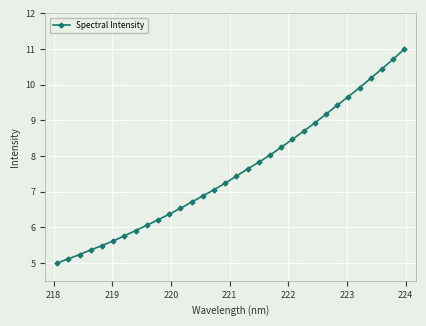

What is the minimum value shown in the chart?

5.0